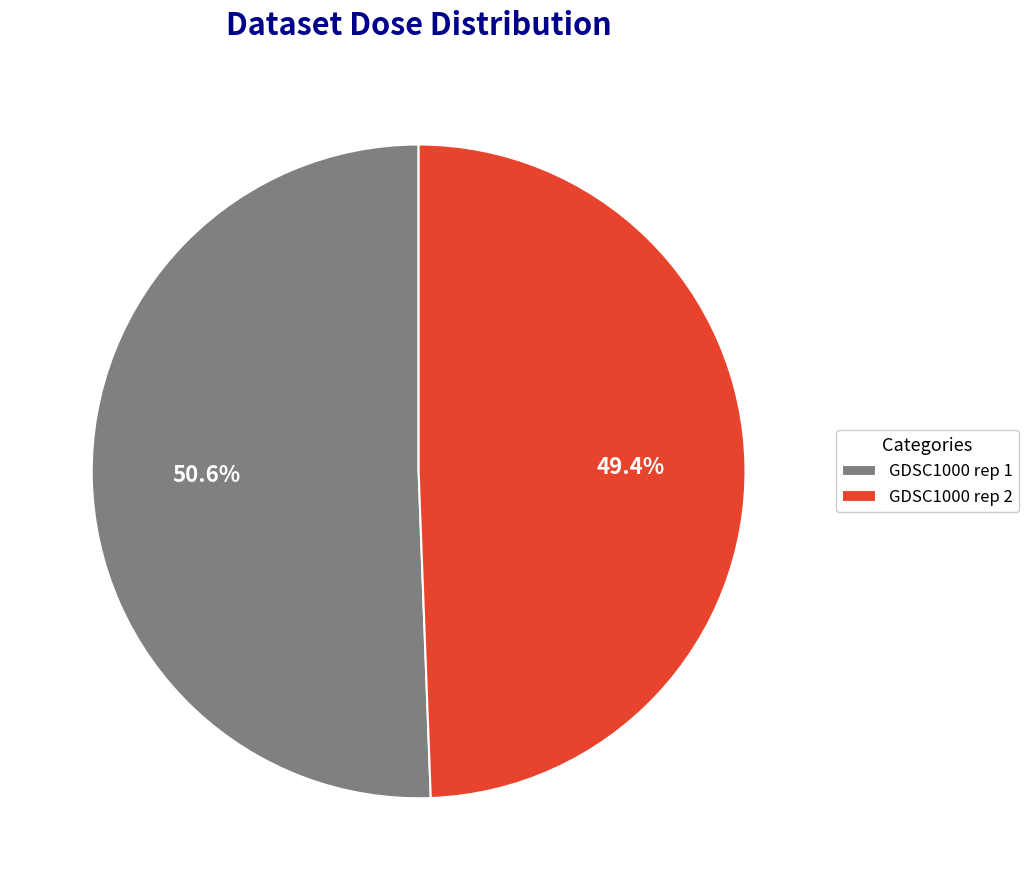

Rank the categories by value from lowest to highest.

GDSC1000 rep 2, GDSC1000 rep 1